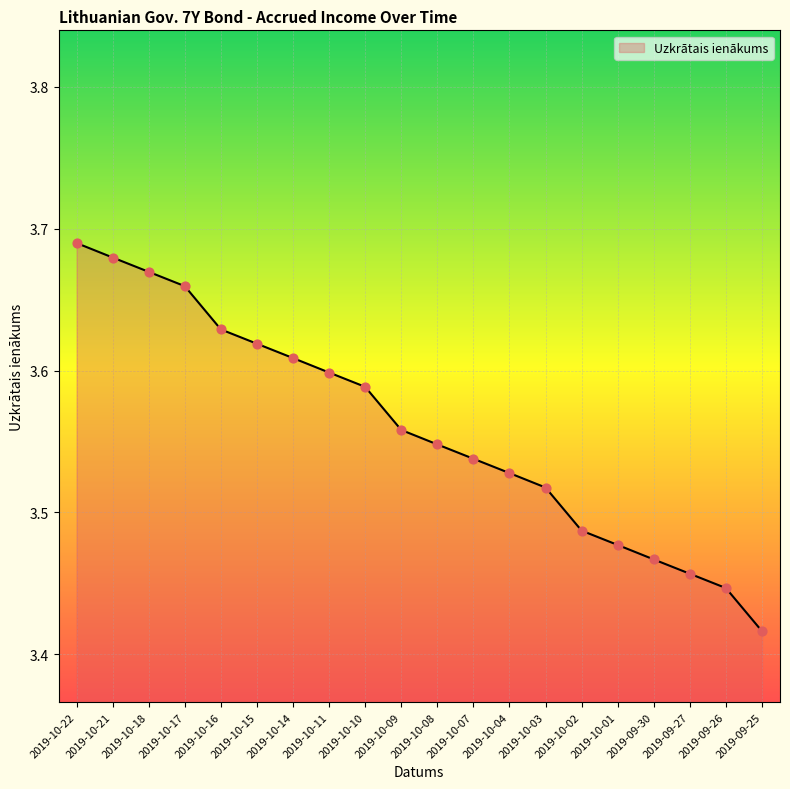

Between 2019-10-04 and 2019-10-15, which is larger?

2019-10-15